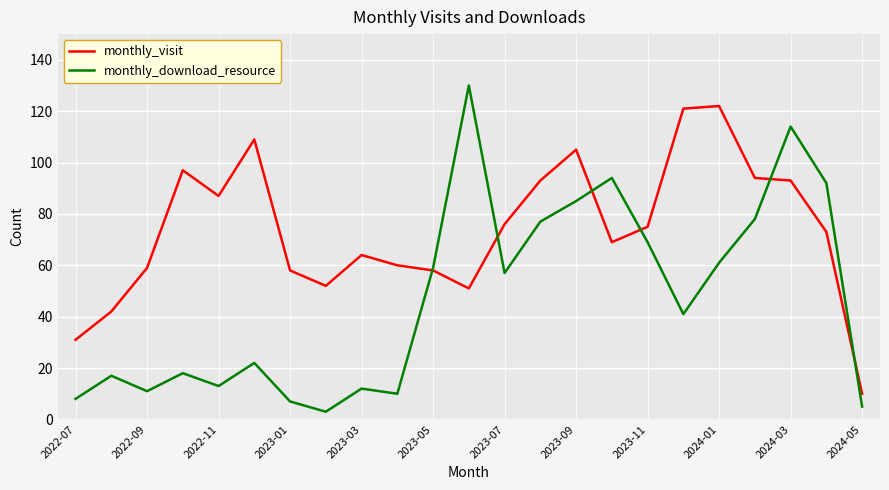

Rank the series by their maximum value, from lowest to highest.

monthly_visit, monthly_download_resource